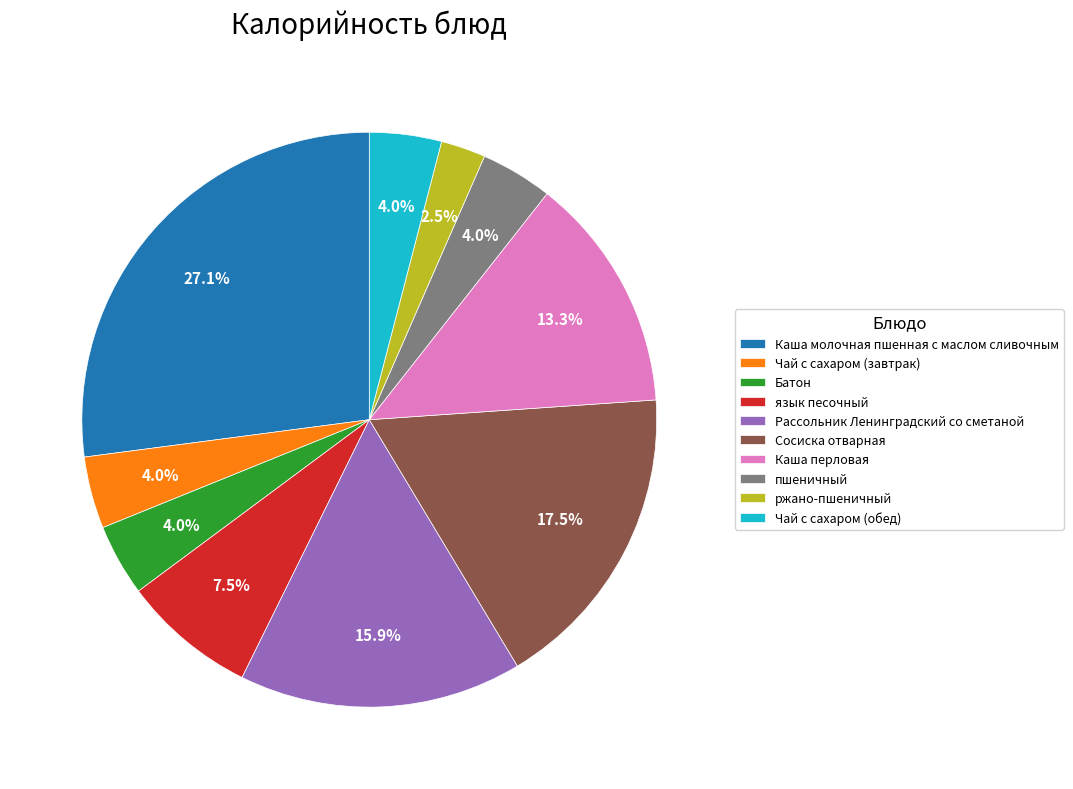

To the nearest percent, what is the difference between the largest and smallest slice percentages?

25%